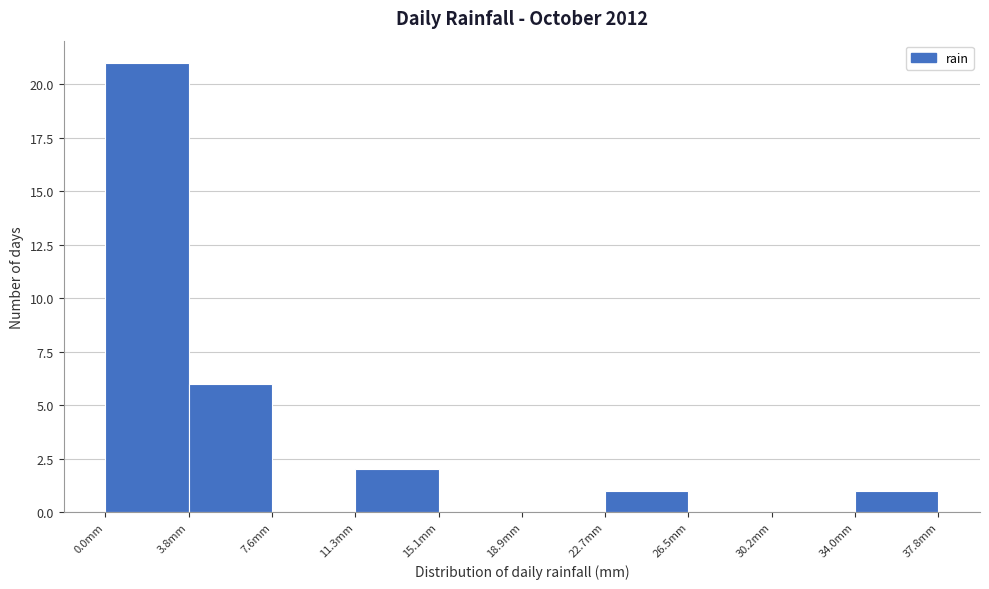

Reading left to right, transcribe this chart: for each bar, give the range it covers on the x-axis and its height. Neither the bar edges nor the heights are printed on the chart, so give them approximately, as read against the axes.

0.0 to 4.0: 21
4.0 to 7.5: 6
7.5 to 11.5: 0
11.5 to 15.0: 2
15.0 to 19.0: 0
19.0 to 22.5: 0
22.5 to 26.5: 1
26.5 to 30.0: 0
30.0 to 34.0: 0
34.0 to 38.0: 1